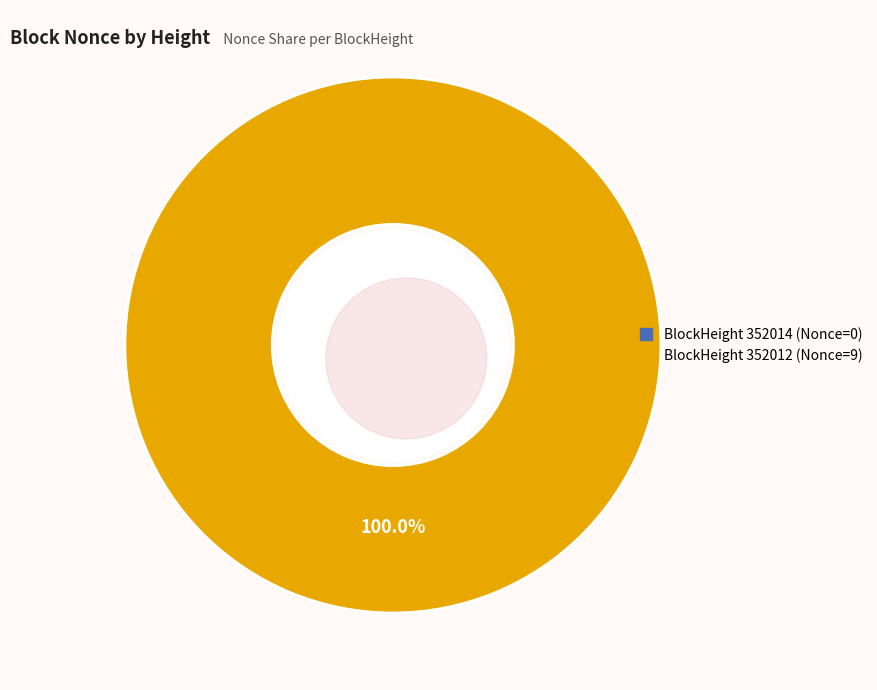

To the nearest percent, what percentage of the pie is 352012?

100%